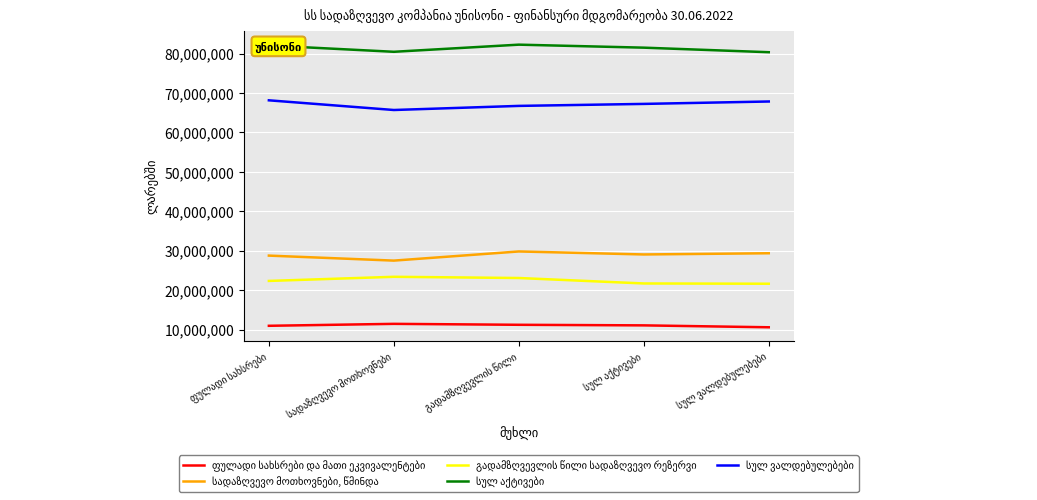

What is the smallest value displayed?

10569525.0